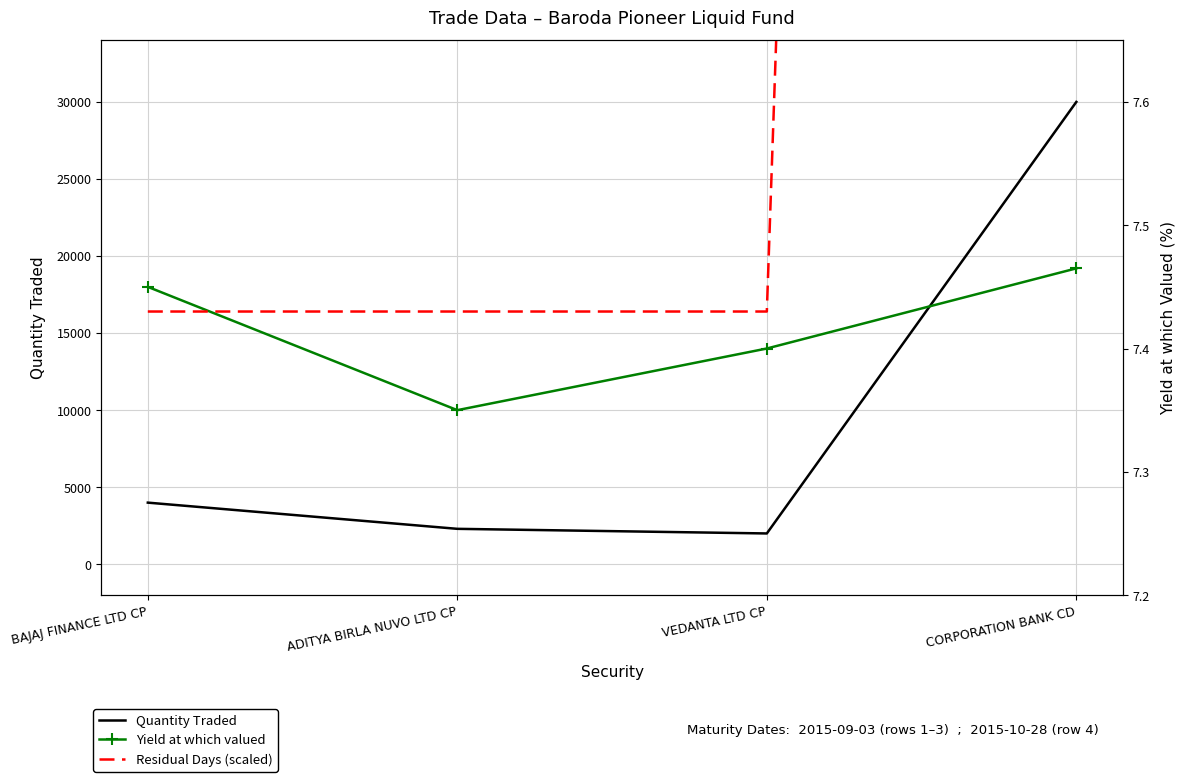

What is the greatest value displayed?

30000.0